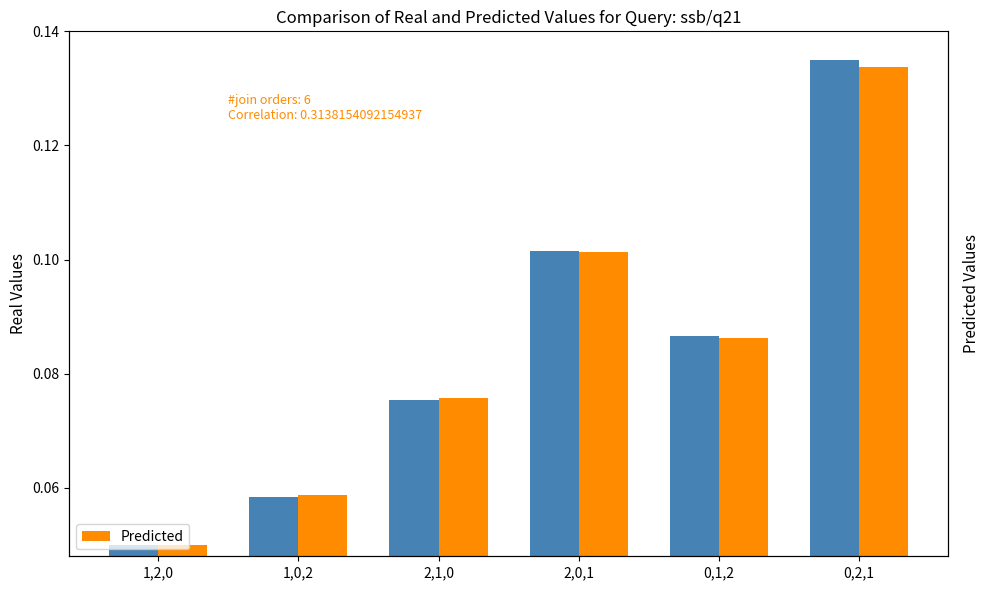

What is the difference between the maximum and second lowest values in the Real Values series?

0.1